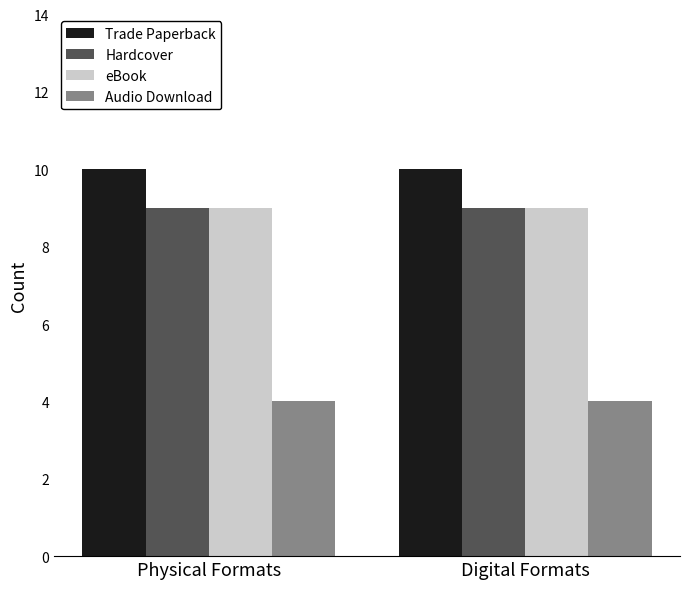

What is the difference between the highest and lowest values at Digital Formats?

6